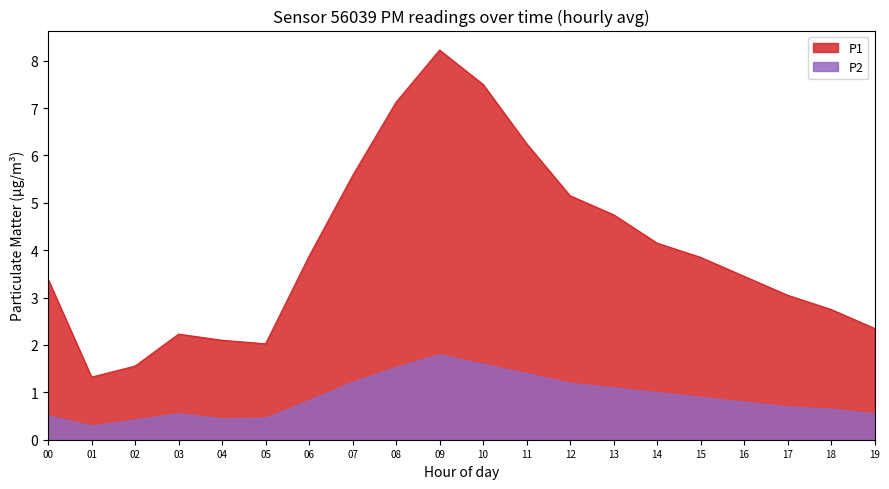

The value at 07 is 1.2. True or false?

True